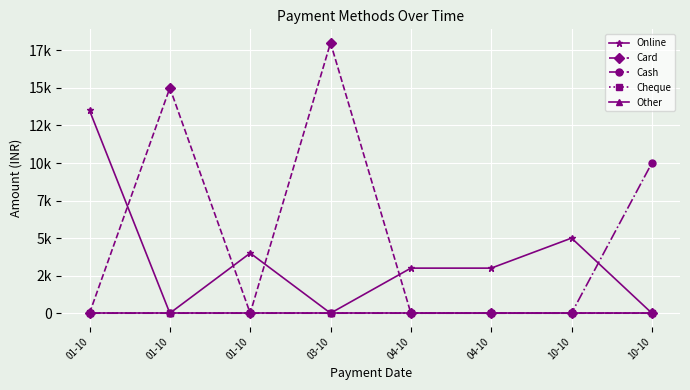

Which has a higher value, 03-10 or 10-10?

03-10